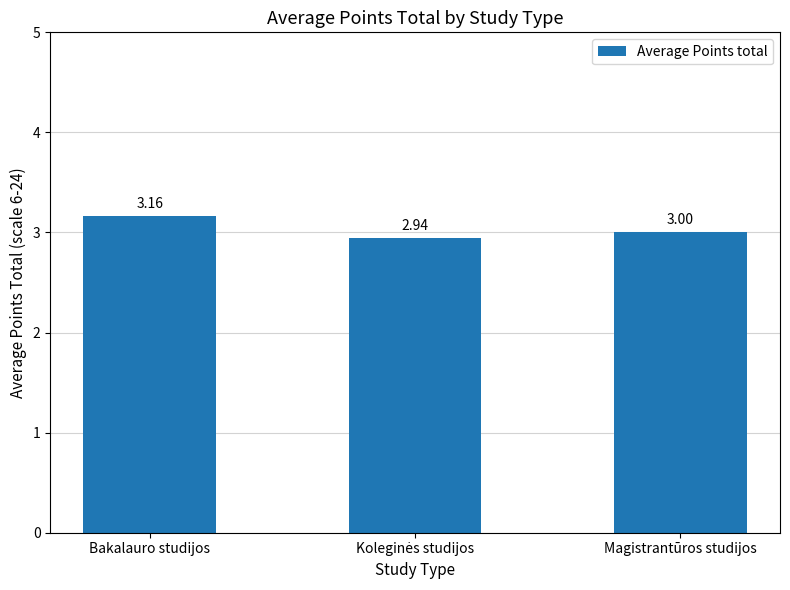

How many values are below 3?

1